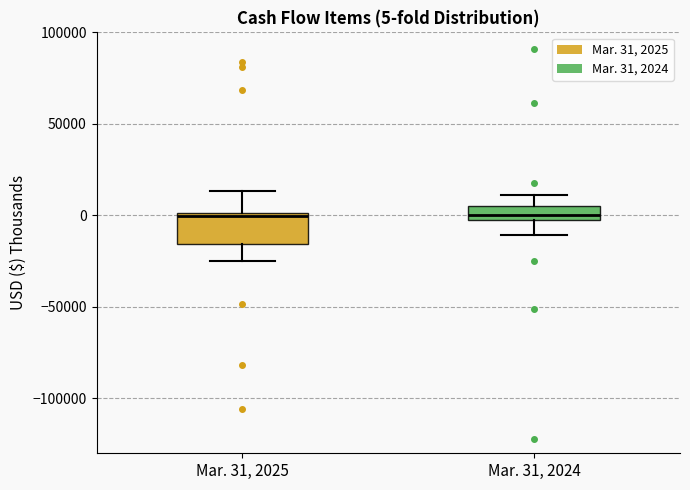

Comparing the boxes themselves (not the whiskers), which one is the tallest?

Mar. 31, 2025